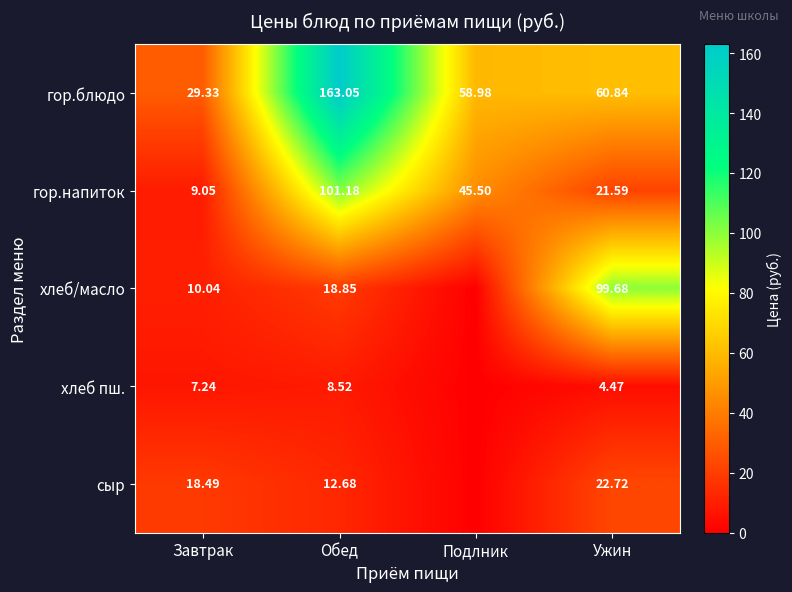

At which category is the sum across all series the highest?

Обед